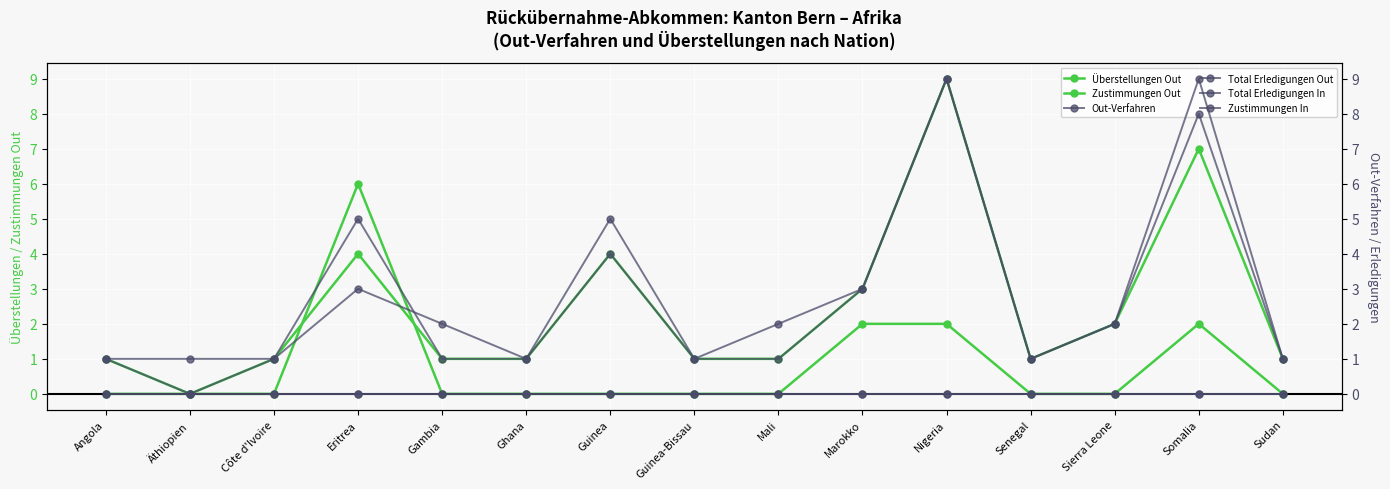

What is the spread (max minus min) of values at Äthiopien?

1